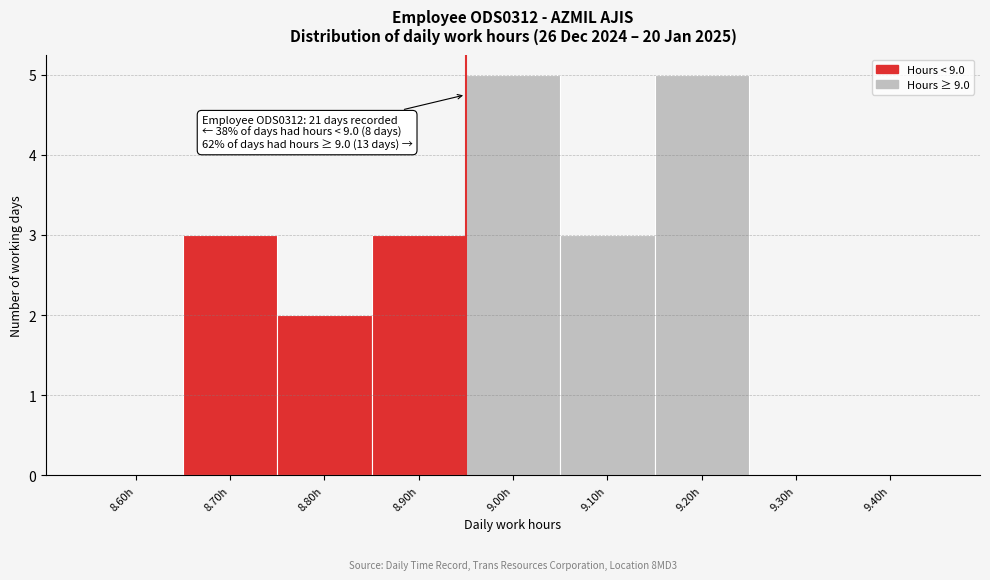

Reading left to right, list all the values displayed in this chart.

8.60h=0	8.70h=3	8.80h=2	8.90h=3	9.00h=5	9.10h=3	9.20h=5	9.30h=0	9.40h=0